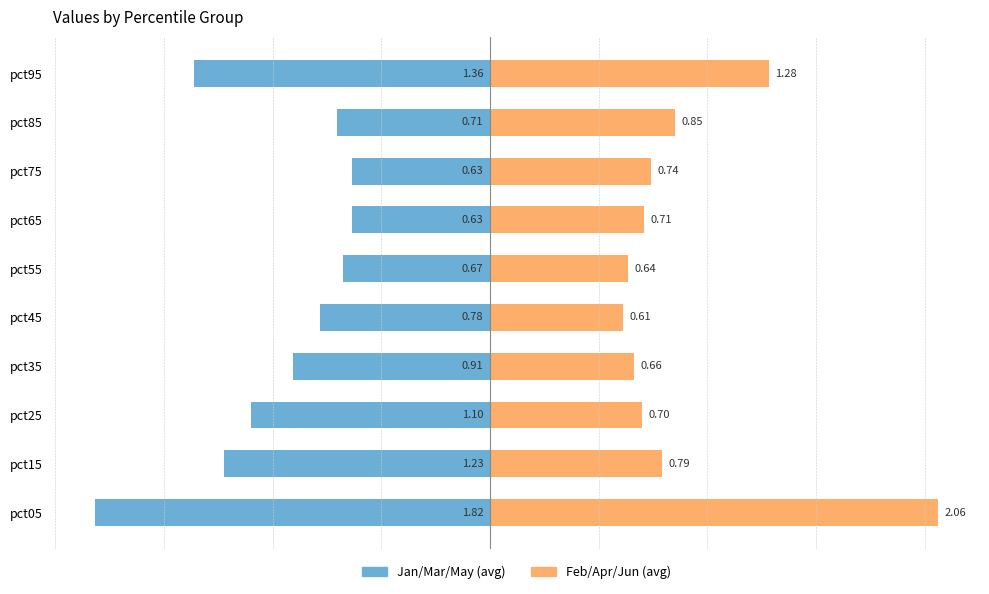

Rank the series at pct45 from lowest to highest value.

Jan/Mar/May (avg), Feb/Apr/Jun (avg)